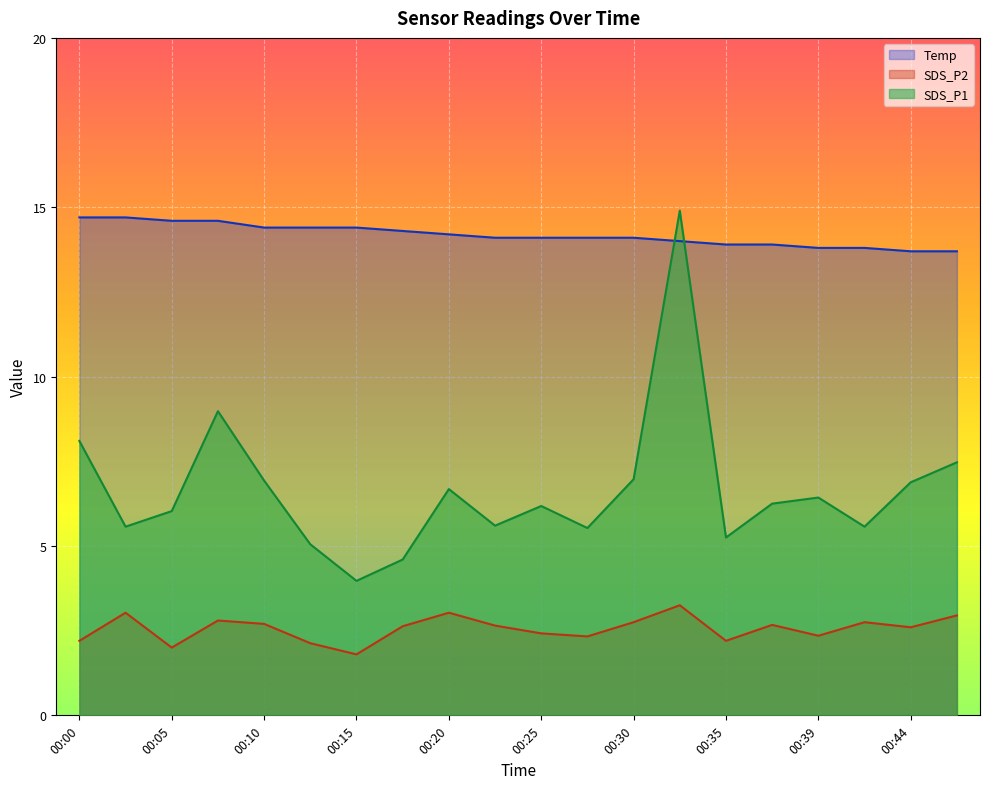

How many lines are shown in the chart?

3